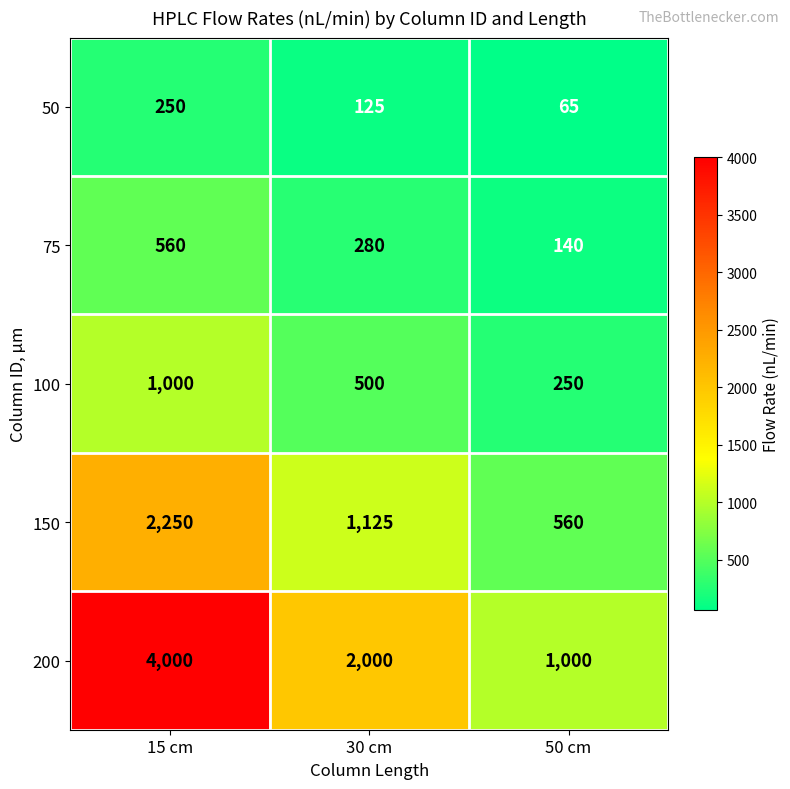

Which series changed the most between 15 cm and 30 cm?

200